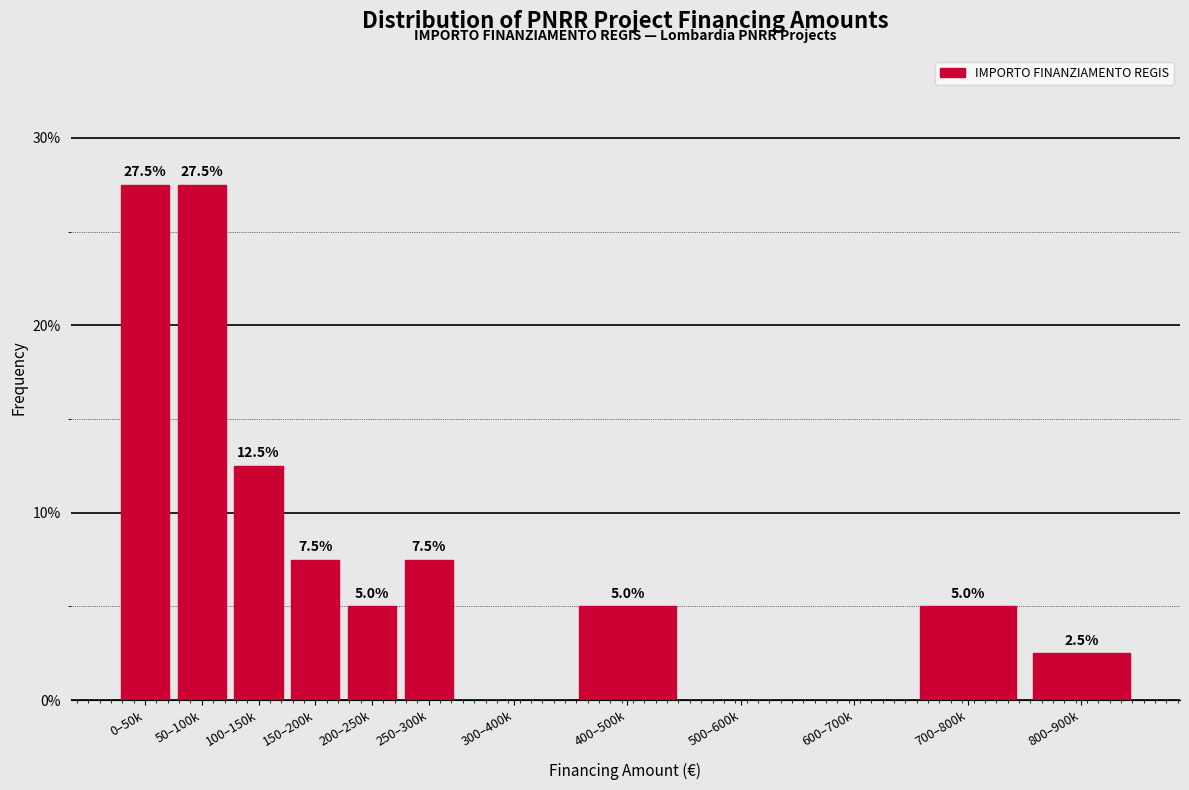

Reading right to left, transcribe all the data shown in this chart.

800–900k=2.5	700–800k=5.0	600–700k=0.0	500–600k=0.0	400–500k=5.0	300–400k=0.0	250–300k=7.5	200–250k=5.0	150–200k=7.5	100–150k=12.5	50–100k=27.5	0–50k=27.5